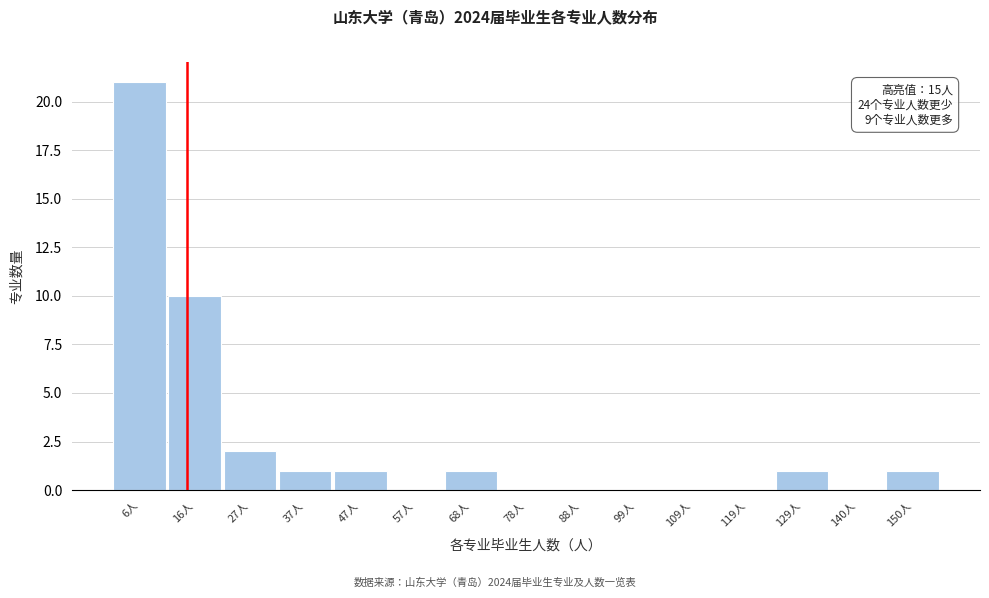

Which range on the x-axis has the tallest bar?

2 to 12